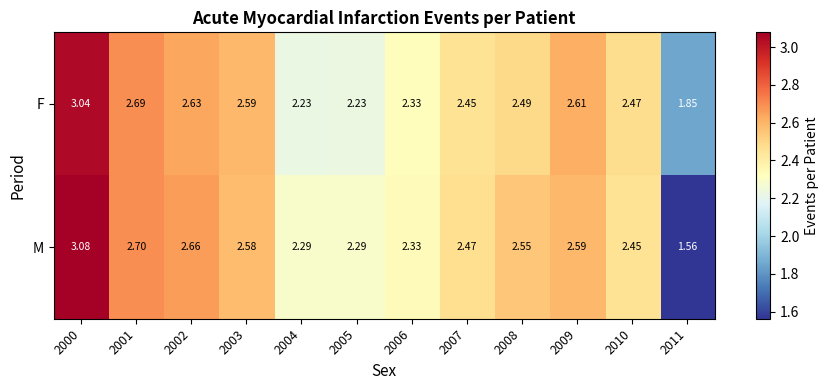

Is the value of M at 2006 greater than the value of F at 2001?

No